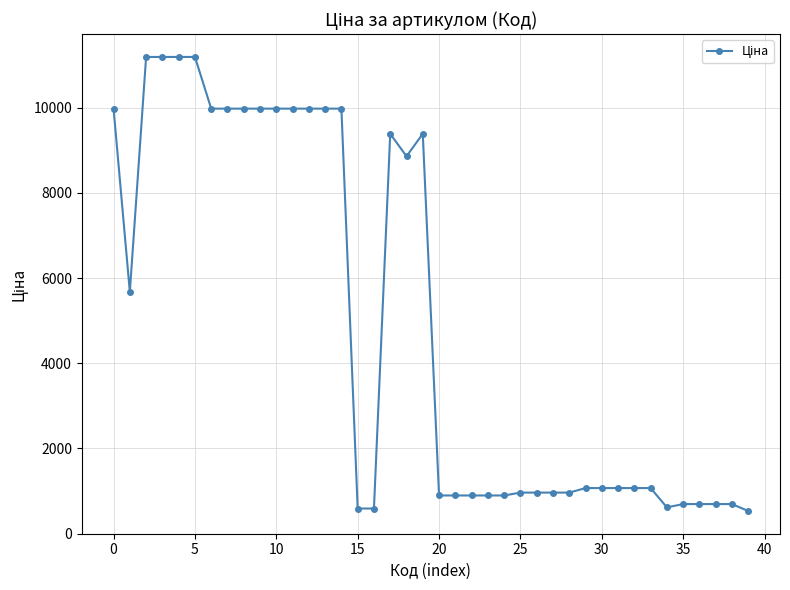

What is the average value?

4914.7